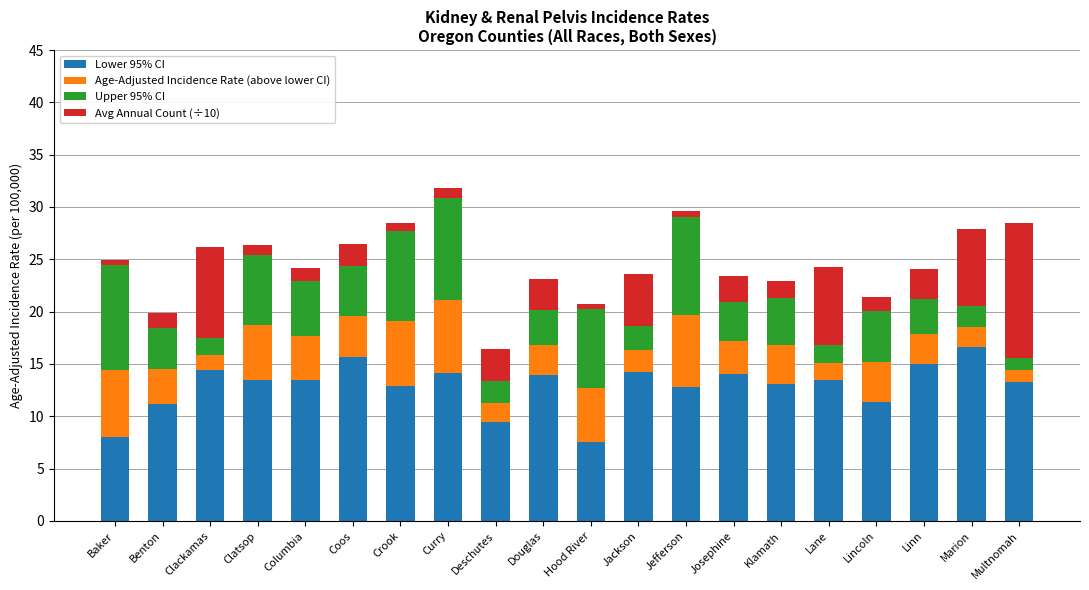

Is it true that Lower 95% CI equals 14.1 at Curry?

True